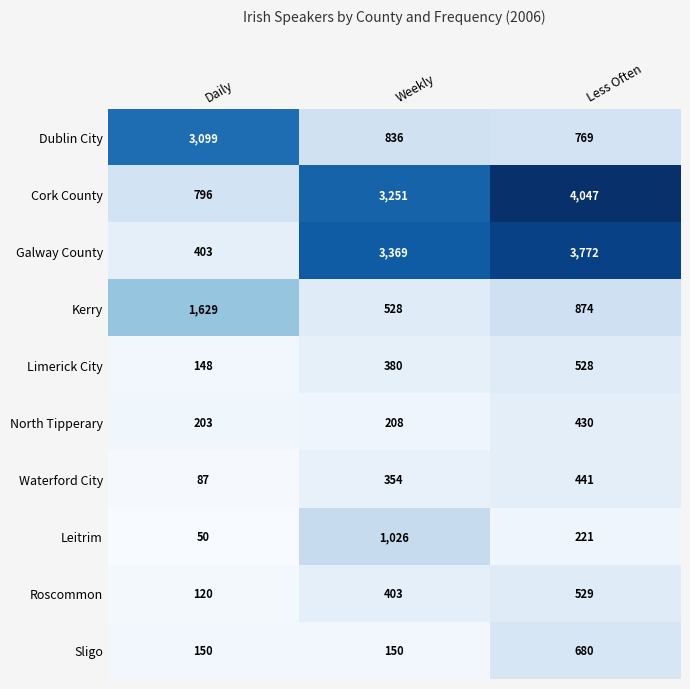

How many data points does each series have?

3